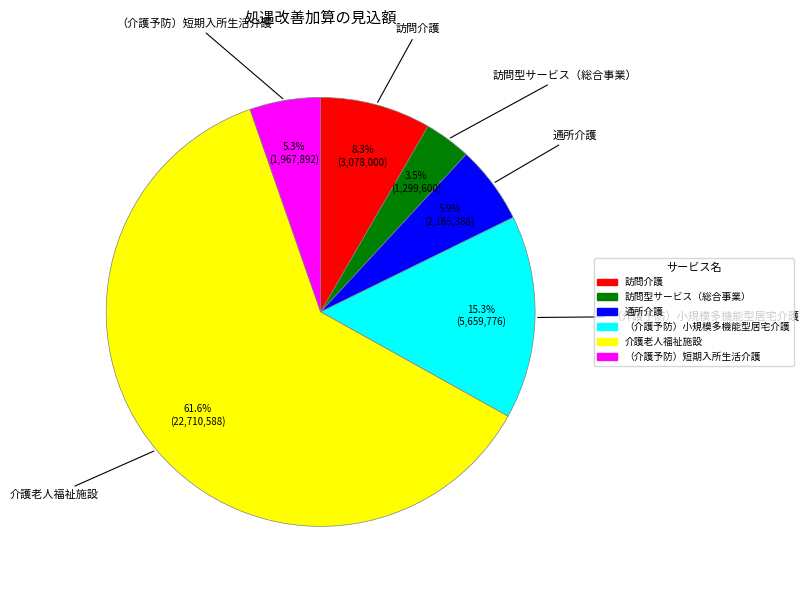

Count the number of slices in the pie.

6